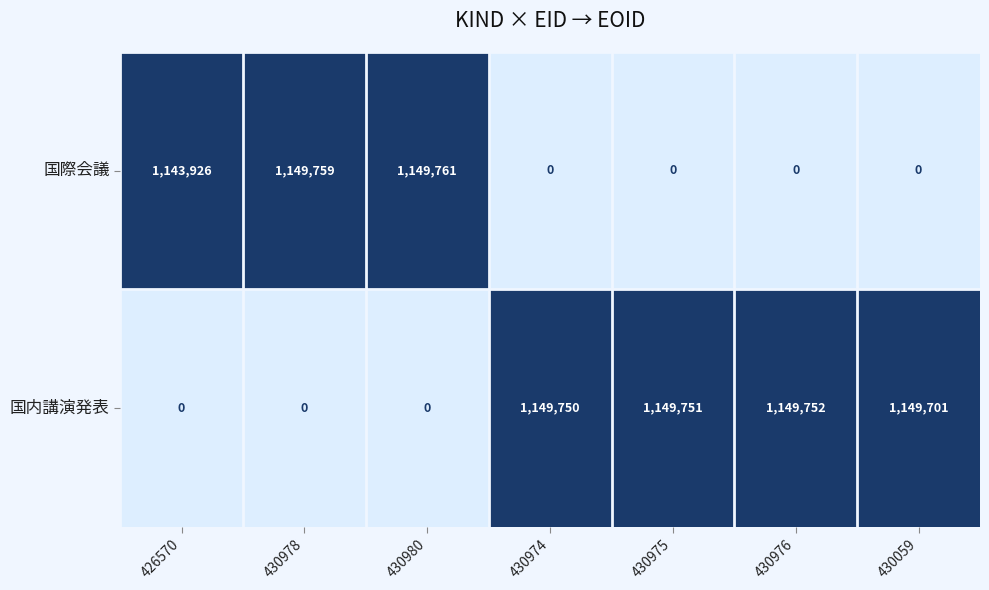

Is the value of 国内講演発表 at 430059 greater than the value of 国際会議 at 430980?

No